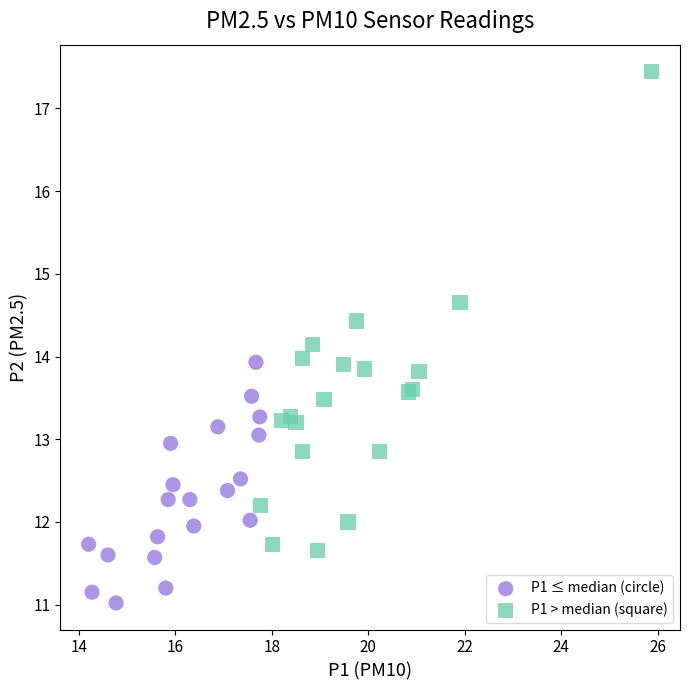

What are all the series names shown in the legend?

P1 ≤ median (circle), P1 > median (square)